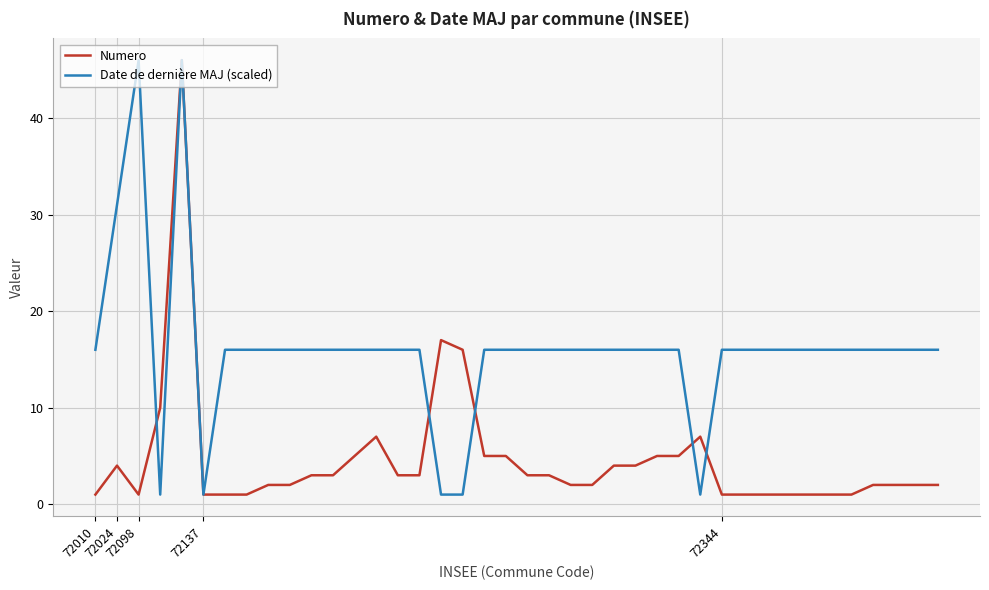

Which series has the largest total across all categories?

Date de dernière MAJ (scaled)